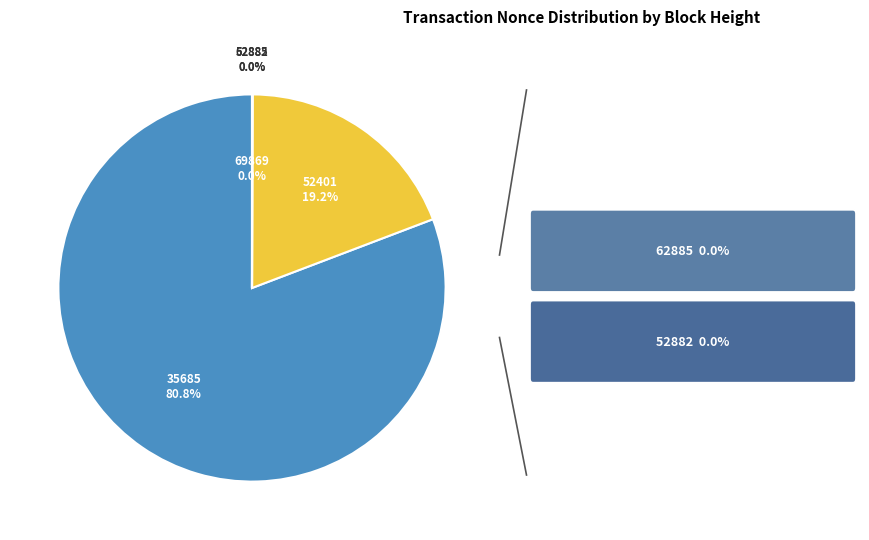

To the nearest percent, what portion does 52401 represent?

19%